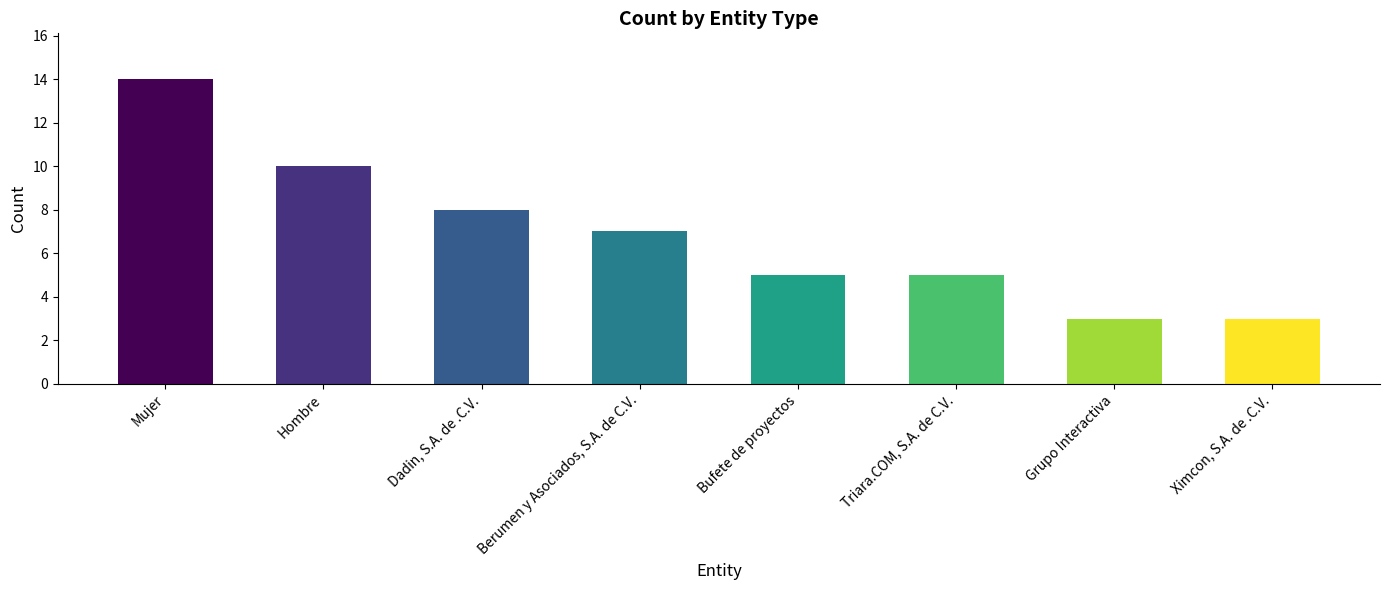

True or false: the data shows 14 at Dadin, S.A. de .C.V..

False